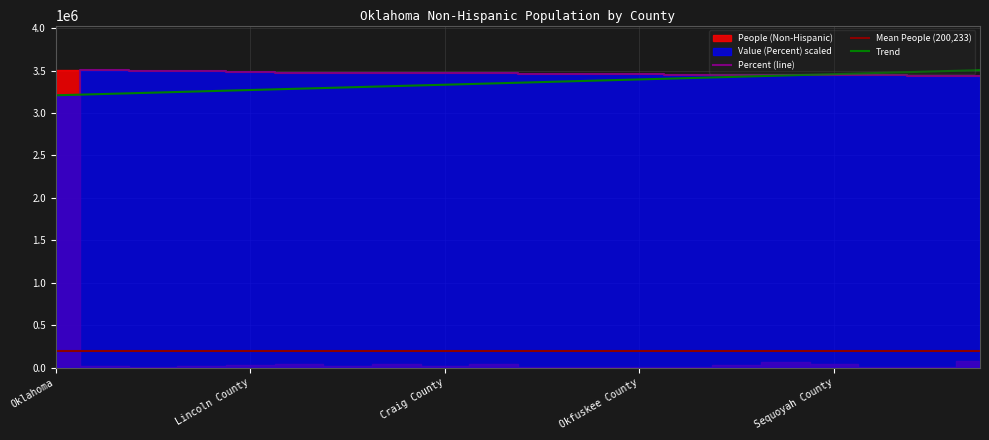

True or false: the data has more than 0 interior local peaks.

True